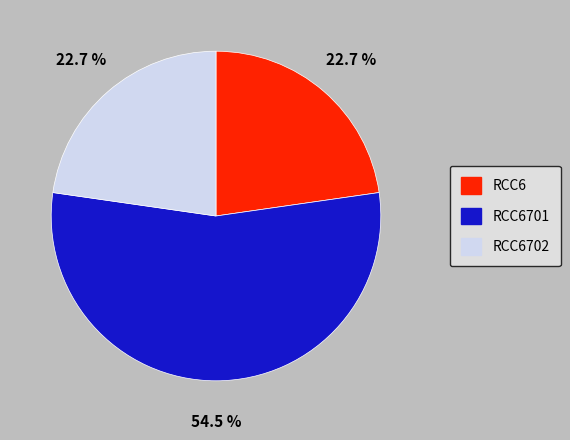

How many segments does this pie chart have?

3